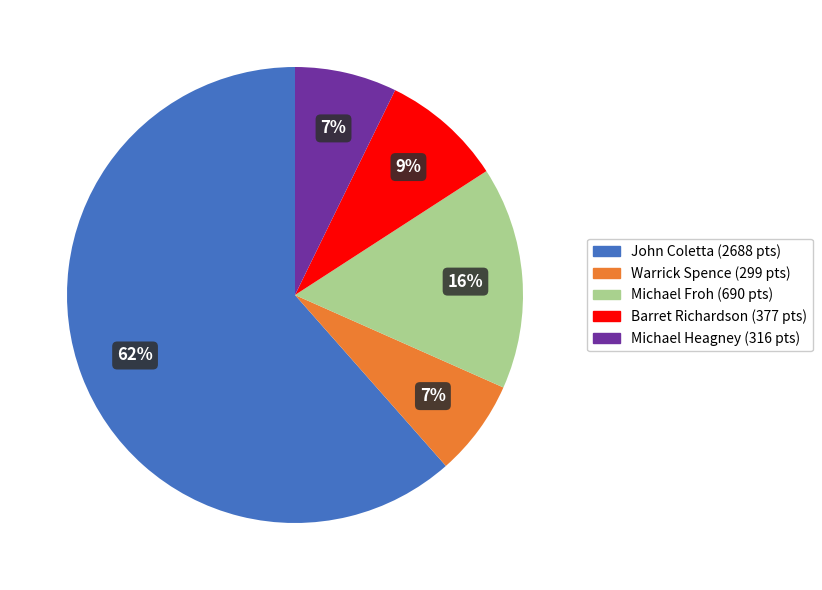

Does any single category account for the majority?

Yes